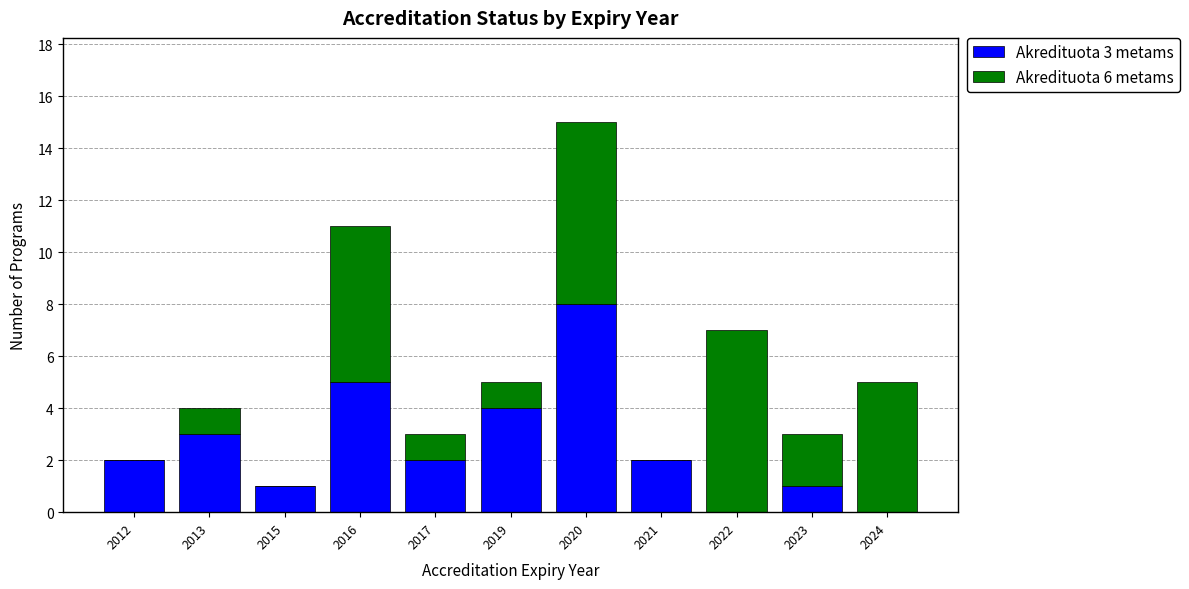

The value of Akredituota 3 metams at 2015 is 1. True or false?

True